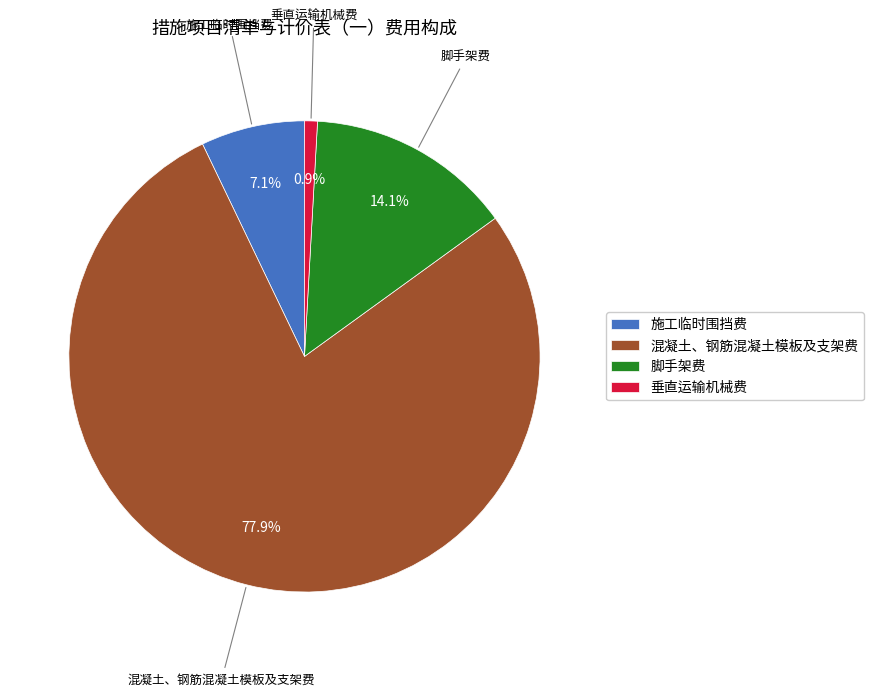

What is the largest slice in the pie chart?

混凝土、钢筋混凝土模板及支架费